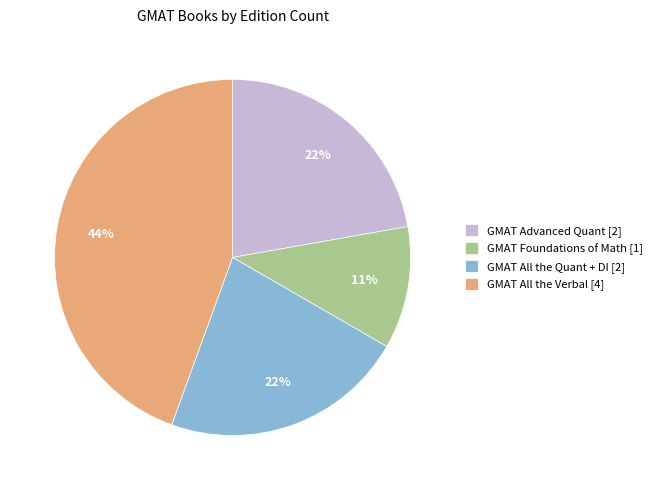

To the nearest percent, what portion does GMAT All the Quant + DI [2] represent?

22%